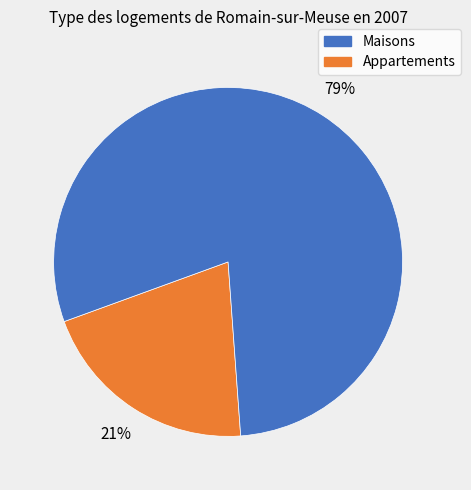

To the nearest percent, what is the average slice percentage?

50%